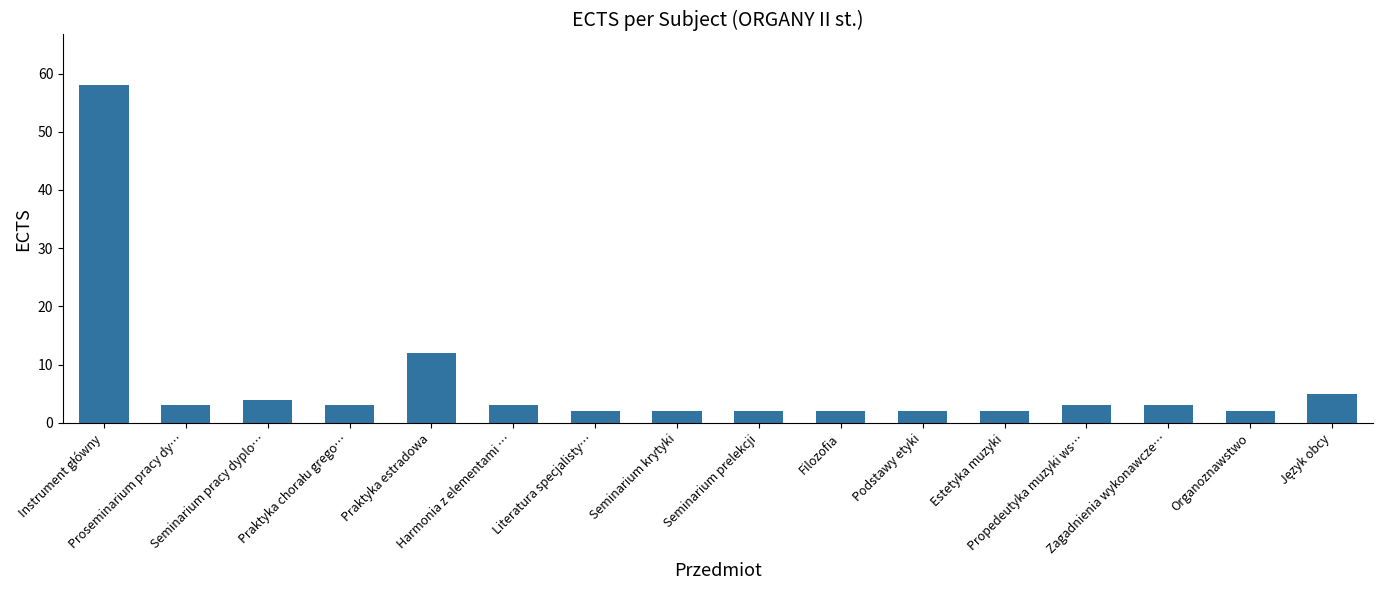

What is the value of the 9th bar from the left?

2